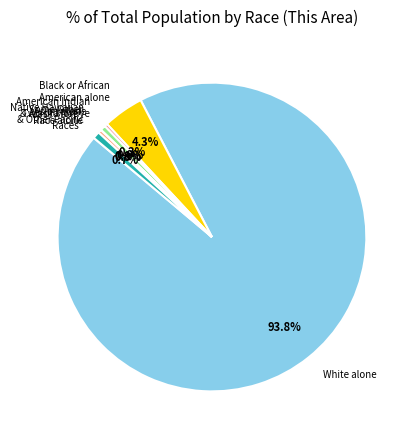

What percentage is NOT represented by Asian alone?

99.4%